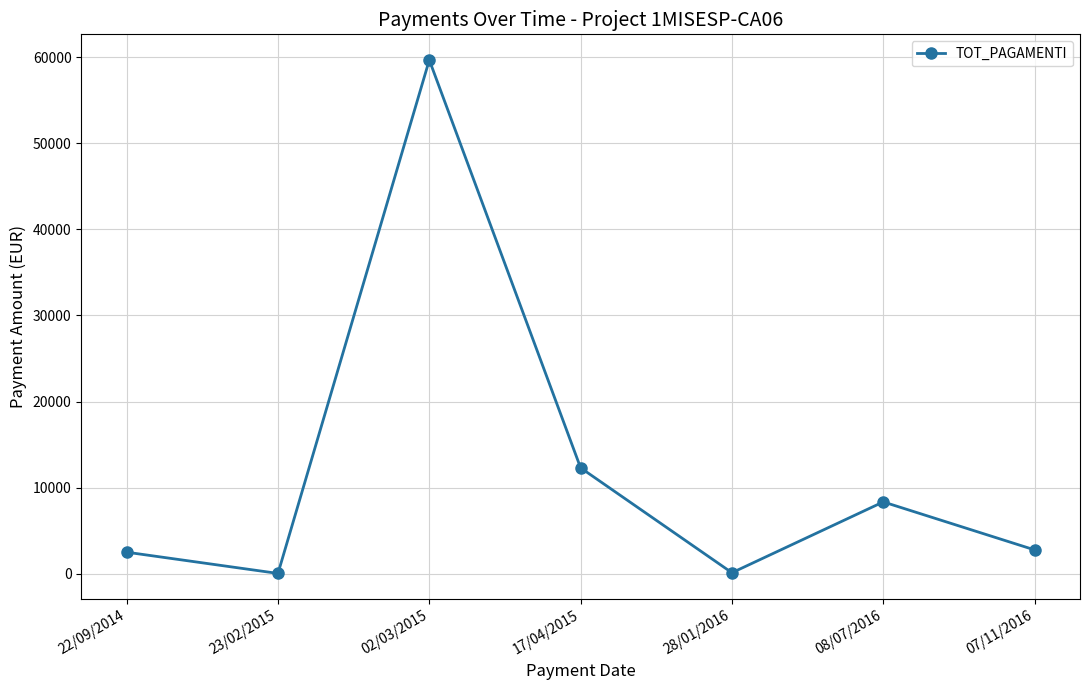

How many series are shown in this chart?

1